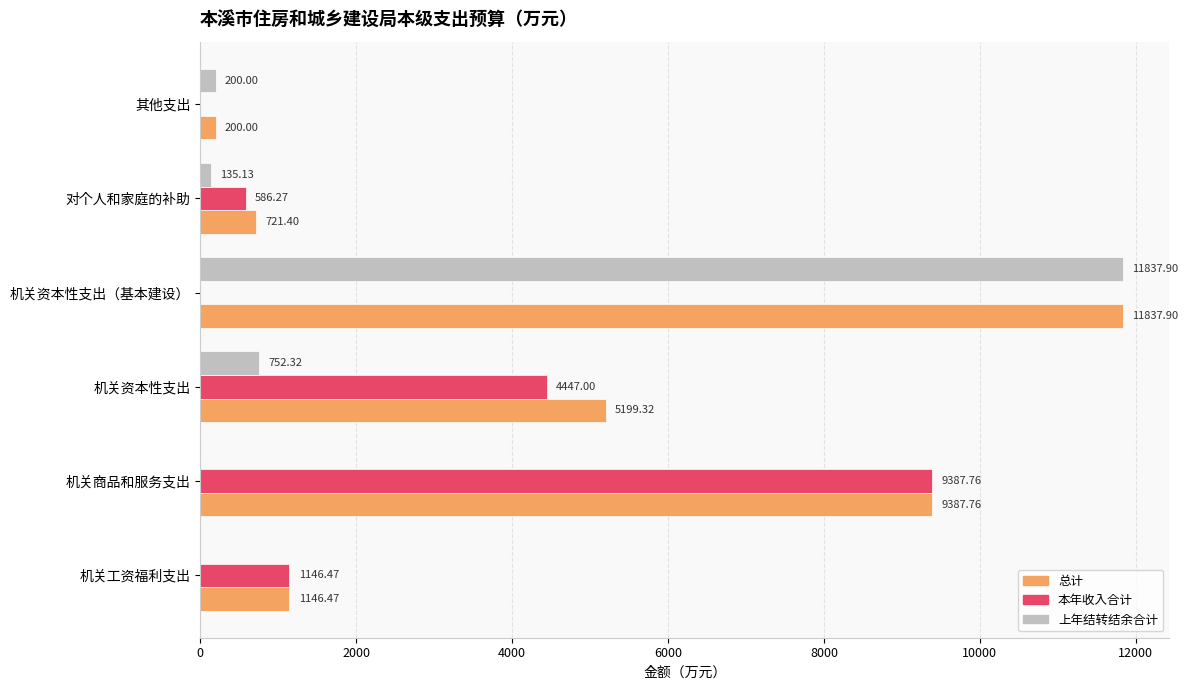

At which category is the sum across all series the highest?

机关资本性支出（基本建设）